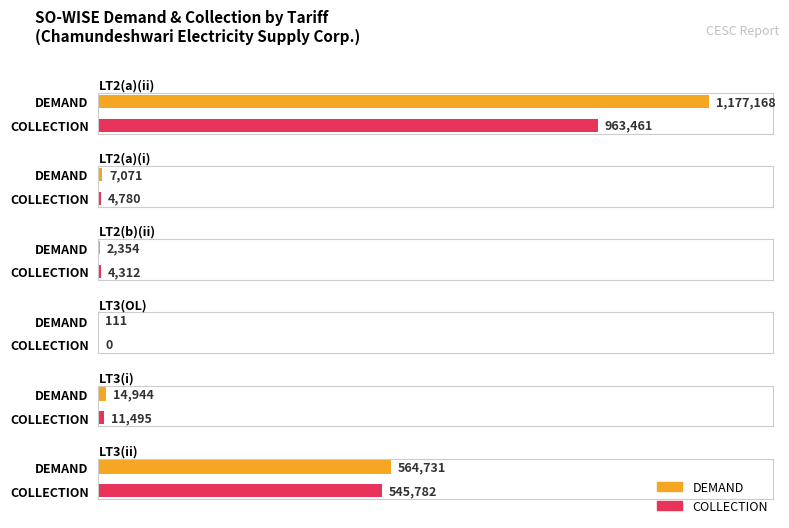

Which series has the largest total across all categories?

DEMAND